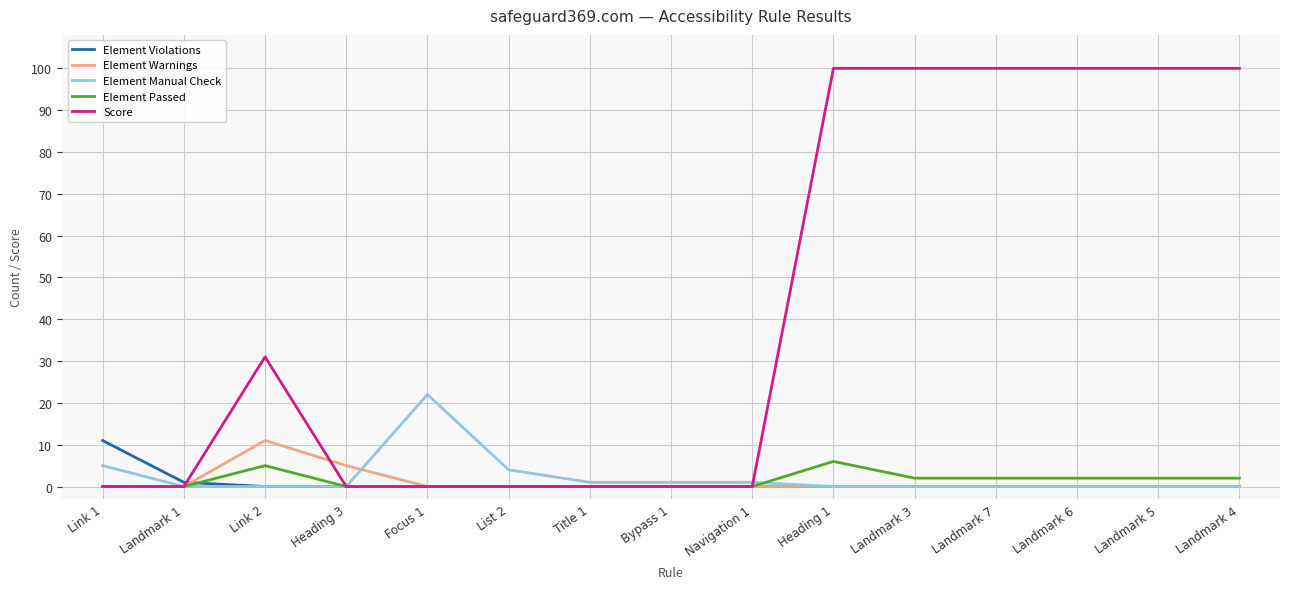

Is it true that Element Manual Check equals 11 at Landmark 4?

False